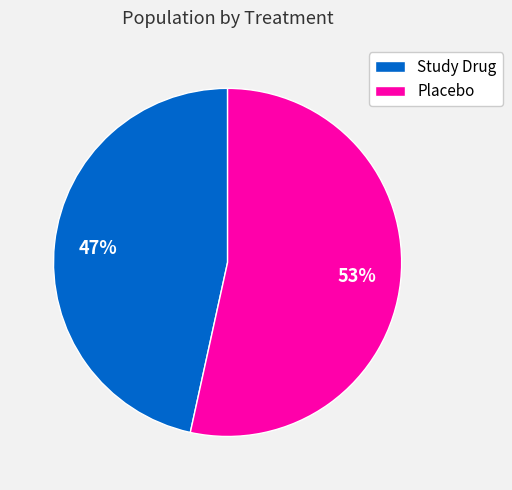

Is Placebo the majority of the pie?

Yes